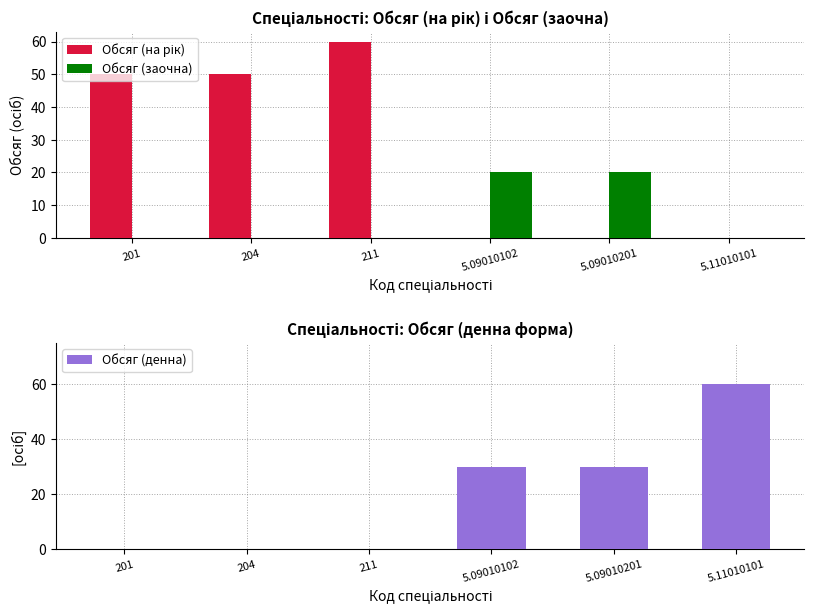

The Обсяг (денна) series shows 11 at 5.09010201. True or false?

False